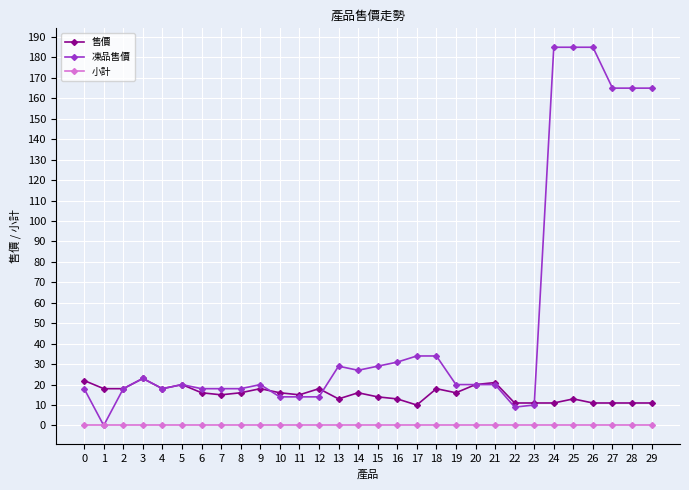

What is the difference between the 凍品售價 values at 27 and 17?

131